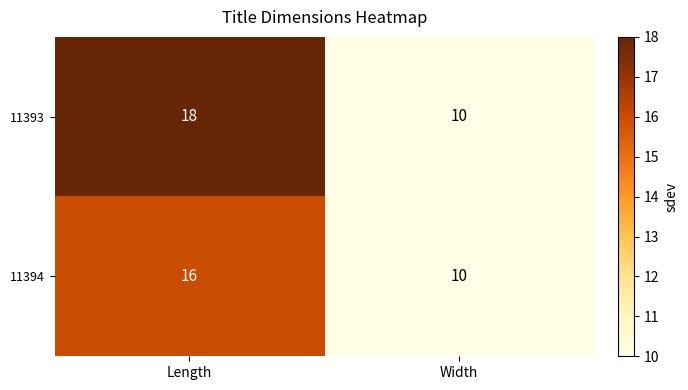

At which category is the sum across all series the highest?

Length